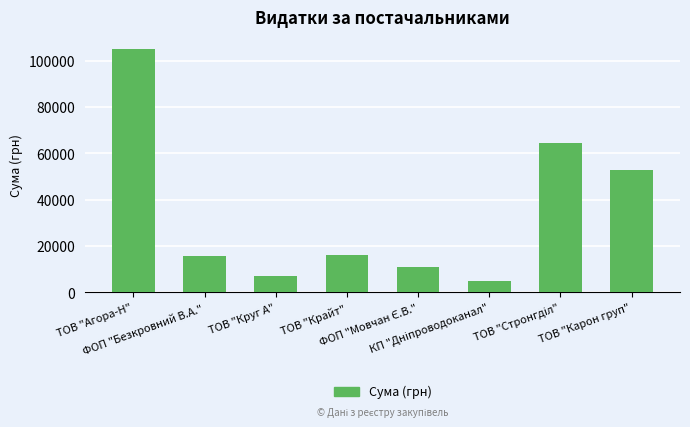

What is the value of the 8th bar from the left?

52936.8